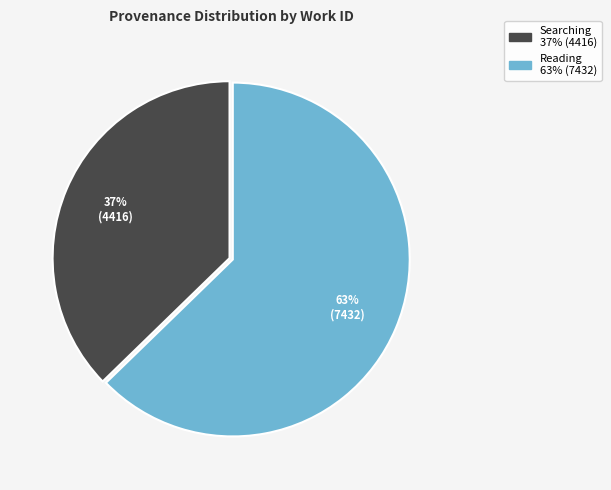

Which slice represents more than half of the pie?

Reading